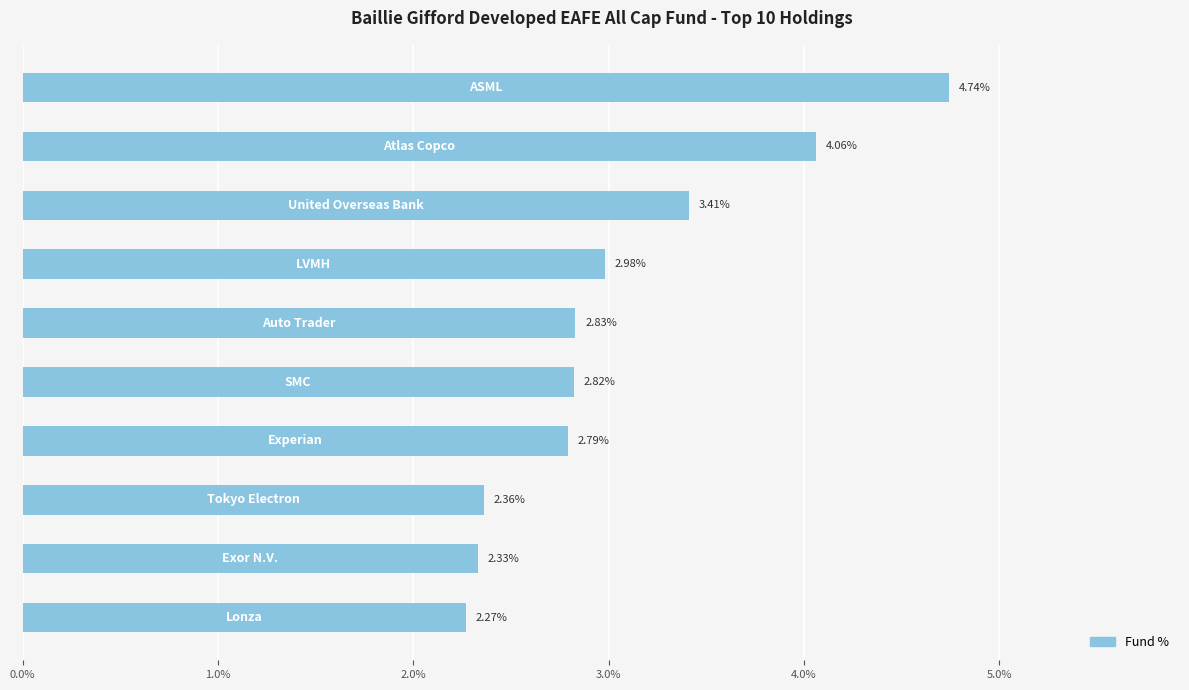

What is the sum of all values?

30.6